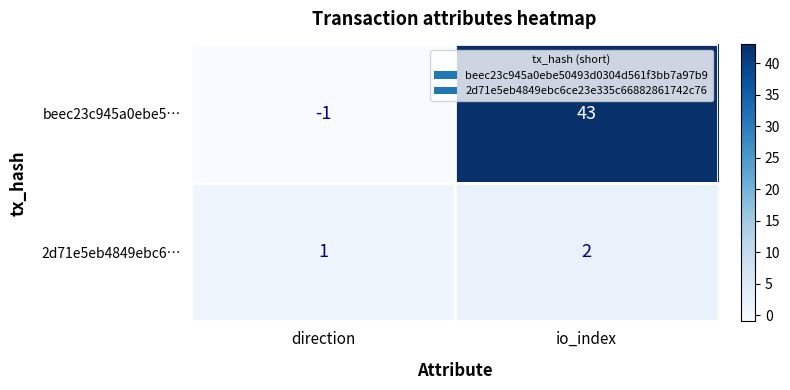

What is the total value across all series at io_index?

45